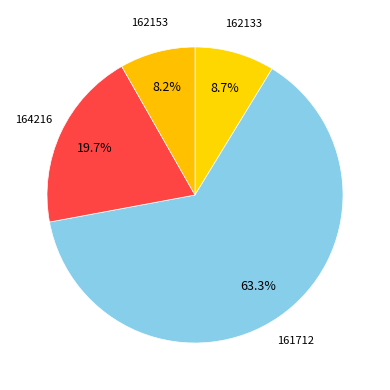

What is the largest slice in the pie chart?

161712